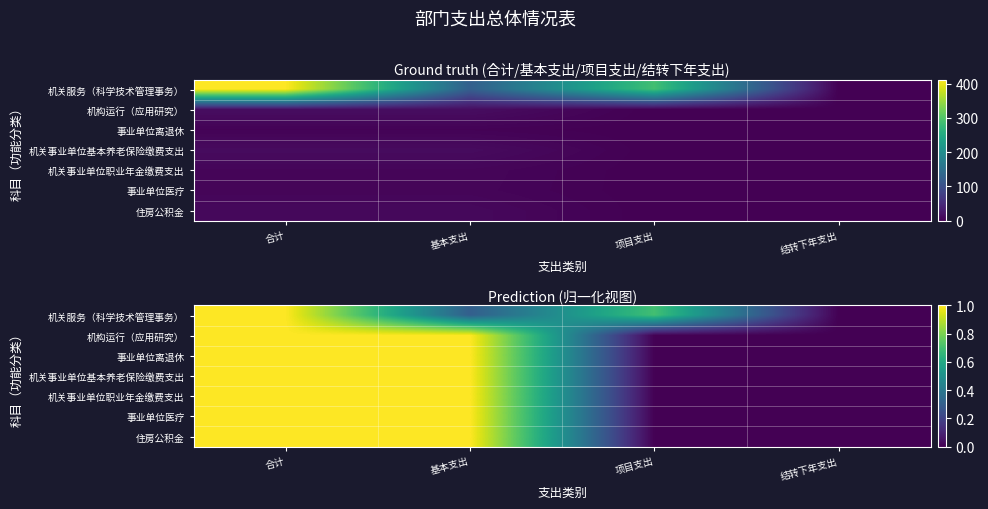

What is the maximum value for 事业单位离退休?

1.0